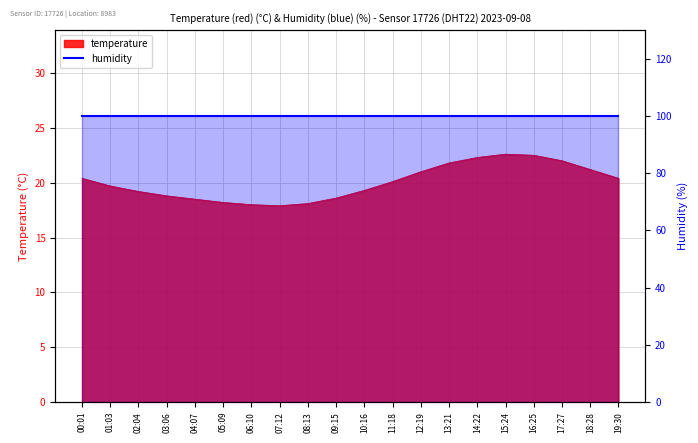

Count the number of categories in the chart.

20